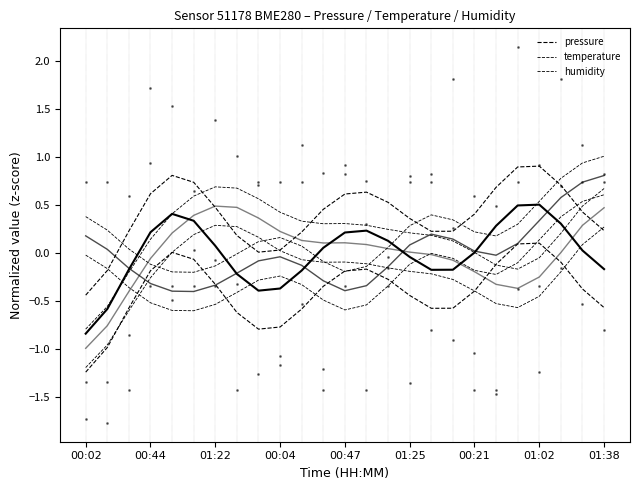

What are all the series names shown in the legend?

pressure, temperature, humidity